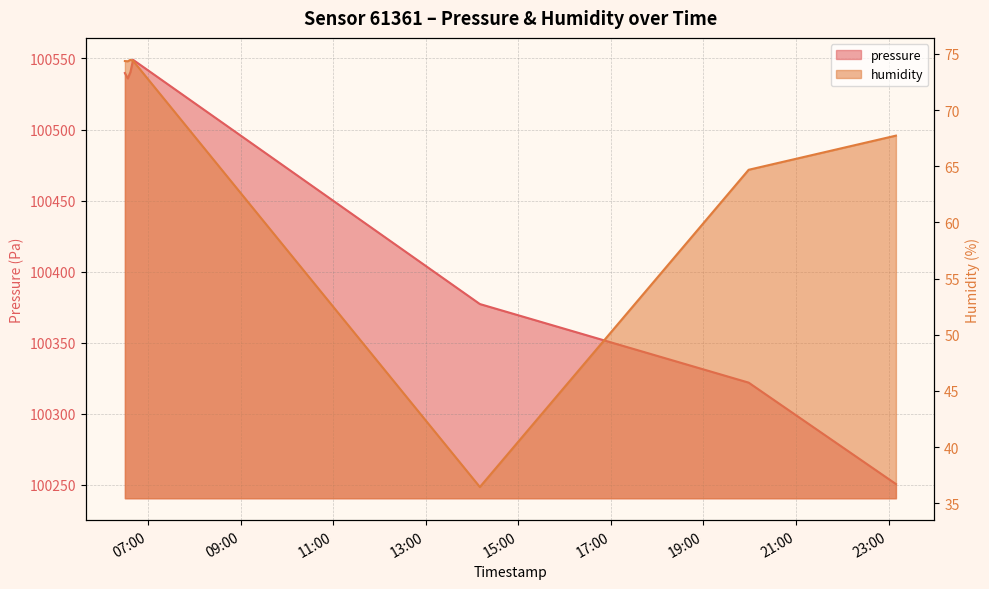

What are all the series names shown in the legend?

pressure, humidity